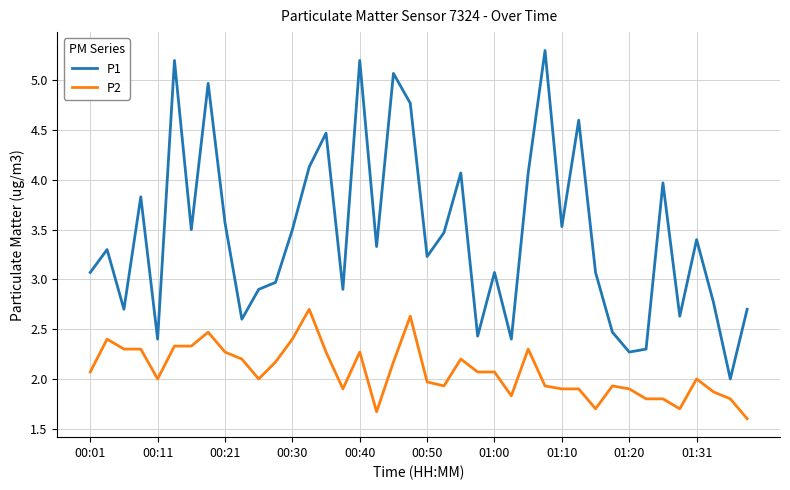

Which series has the largest range (max minus min)?

P1